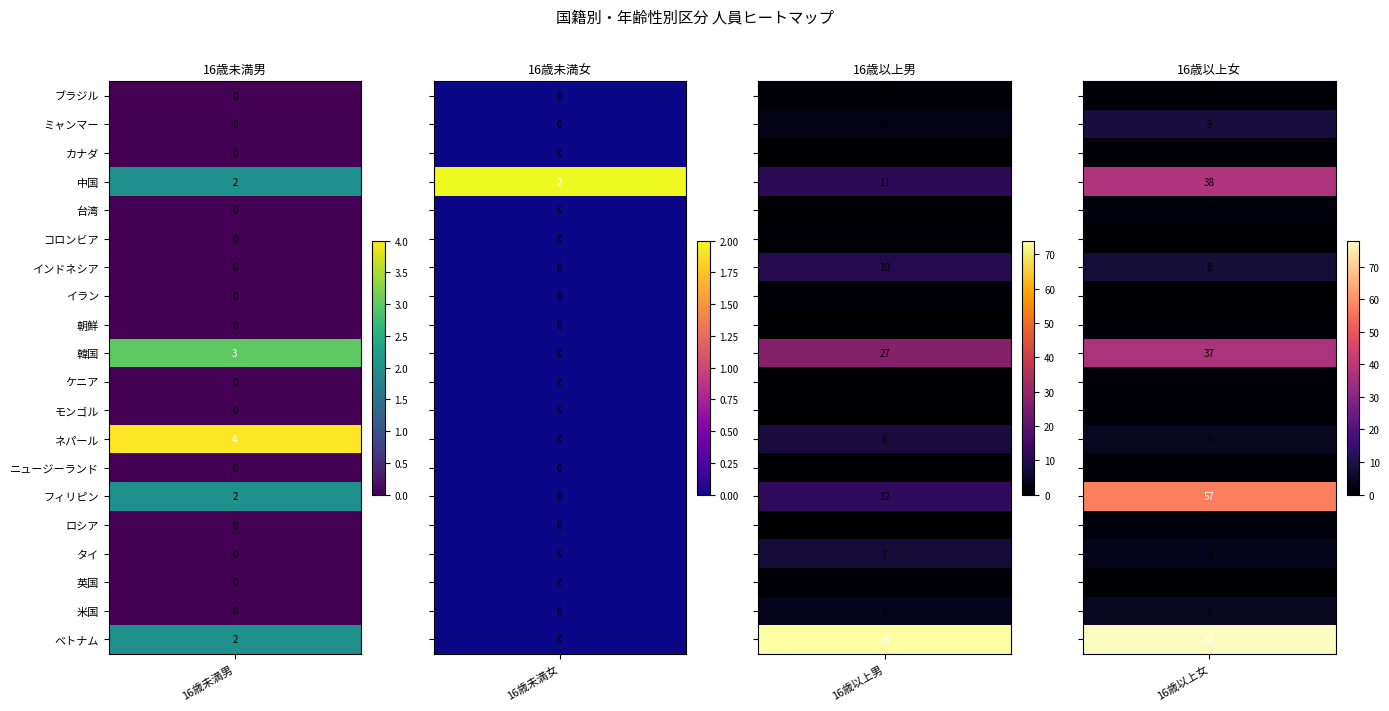

True or false: ケニア has a value of 1 at 16歳以上女.

True